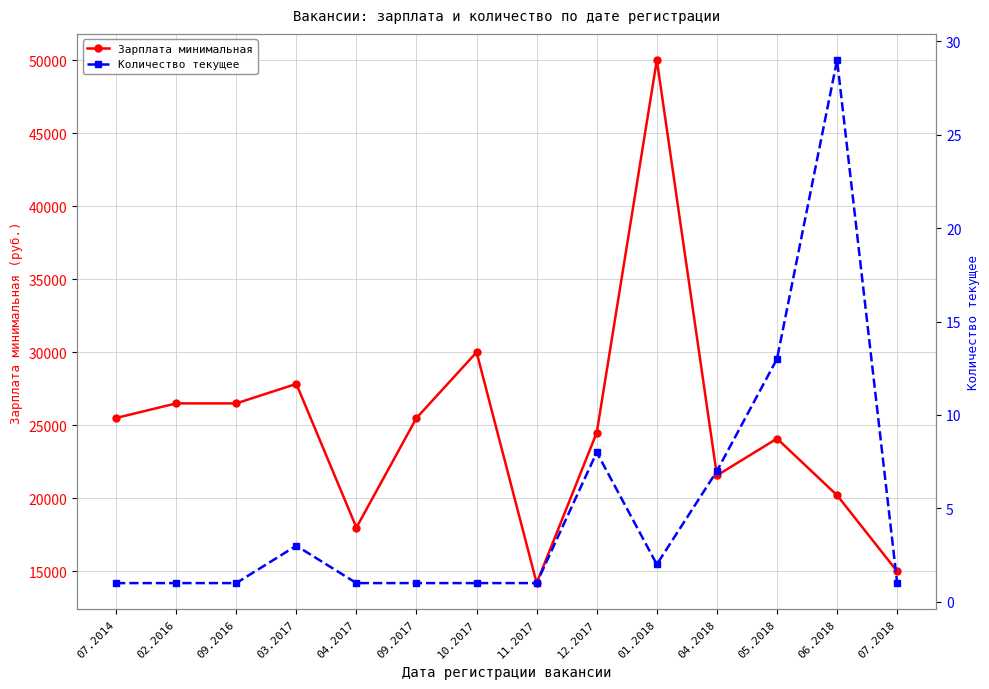

At which category does the chart reach its minimum across all series?

07.2014